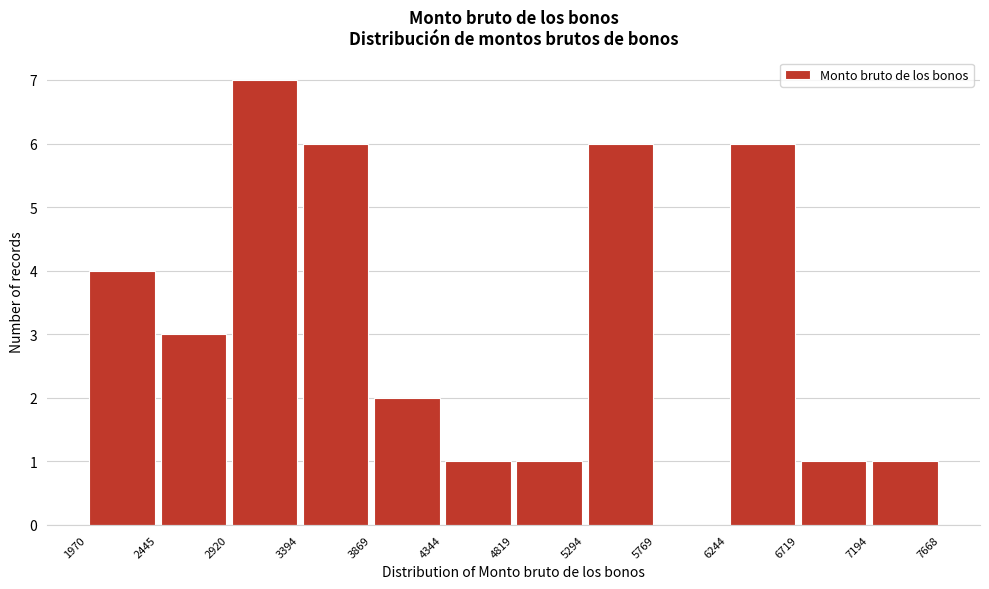

Reading left to right, transcribe this chart: for each bar, give the range it covers on the x-axis and its height. The values are not printed on the chart, so give them approximately, as read against the axis.

1970 to 2445: 4
2445 to 2920: 3
2920 to 3394: 7
3394 to 3869: 6
3869 to 4344: 2
4344 to 4819: 1
4819 to 5294: 1
5294 to 5769: 6
5769 to 6244: 0
6244 to 6719: 6
6719 to 7194: 1
7194 to 7668: 1